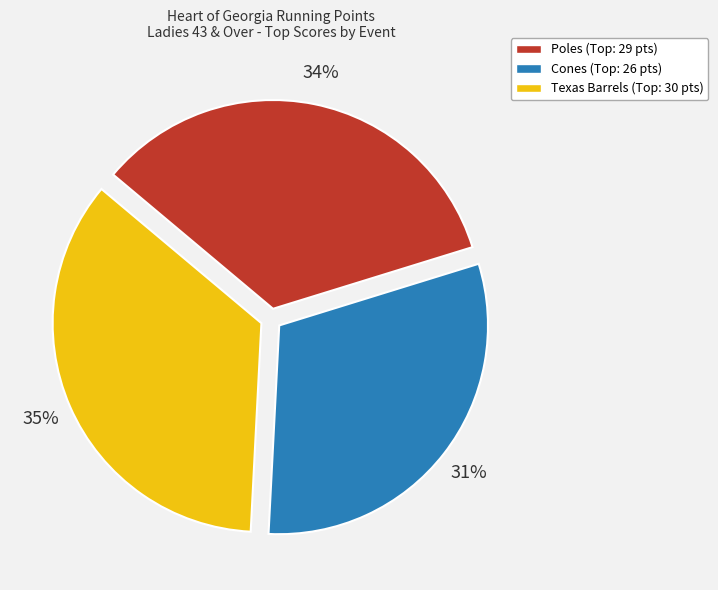

Is there a majority slice in this chart?

No